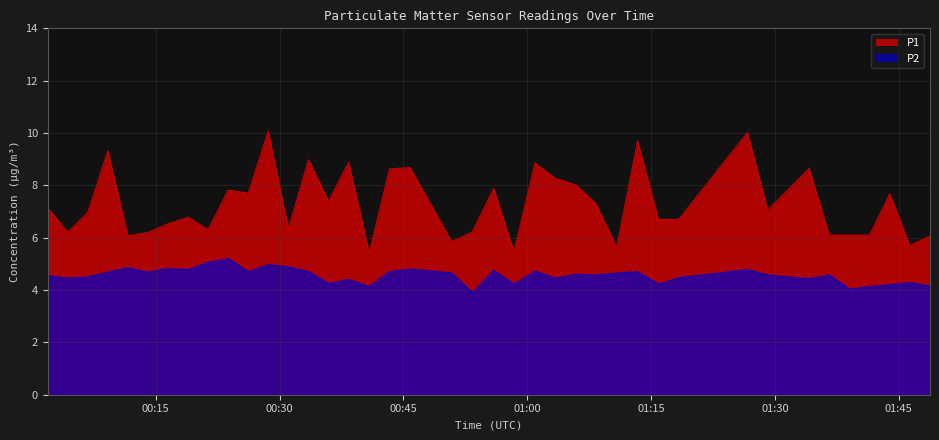

What is the minimum value shown in the chart?

3.9